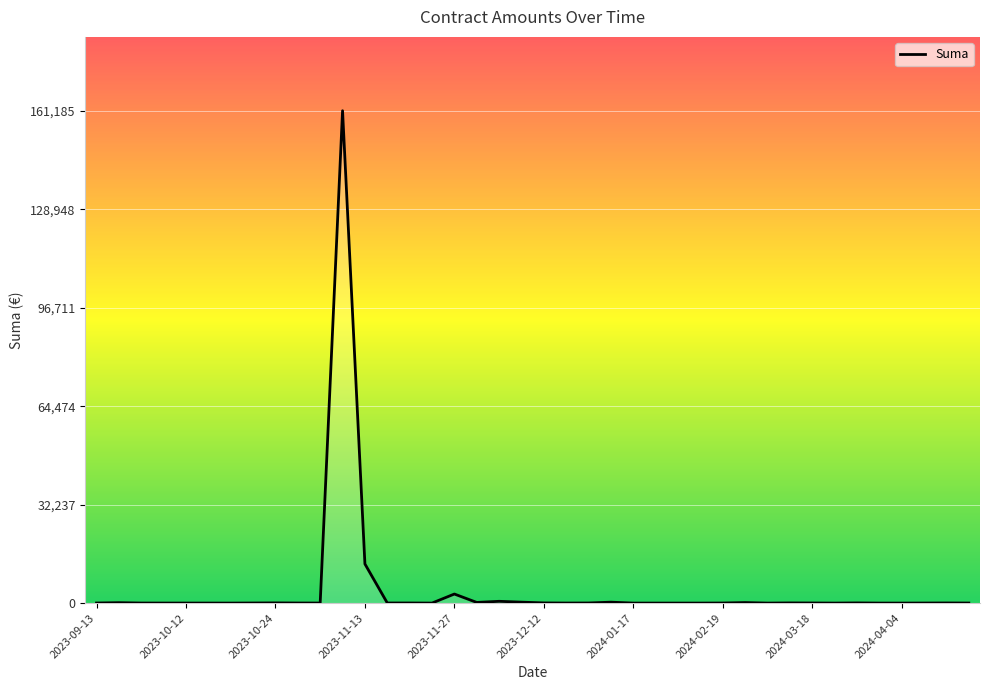

What is the maximum value shown in the chart?

161184.9